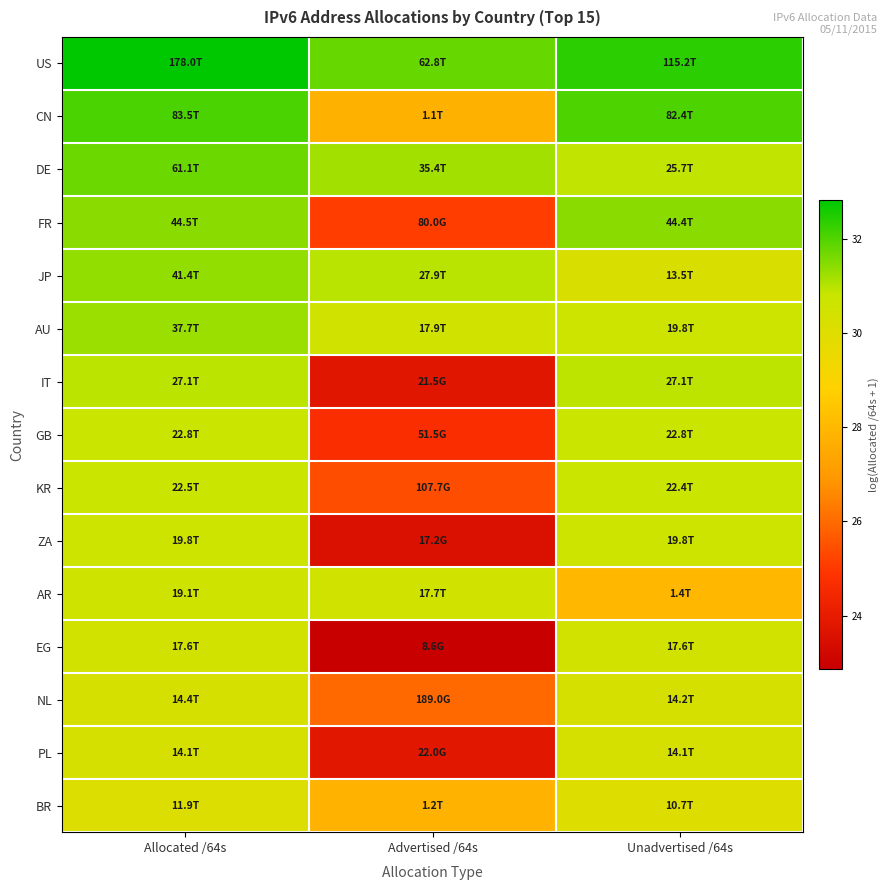

Which has a higher value, Advertised /64s or Allocated /64s?

Allocated /64s